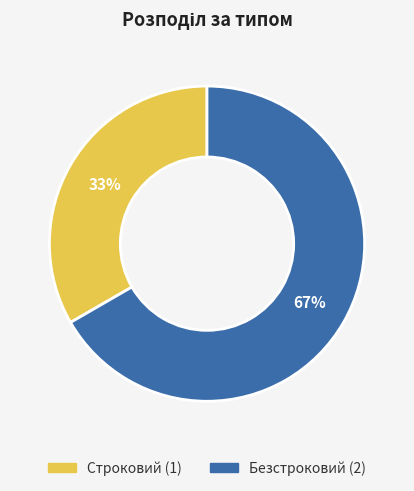

To the nearest percent, what is the combined percentage of Безстроковий and Строковий?

100%